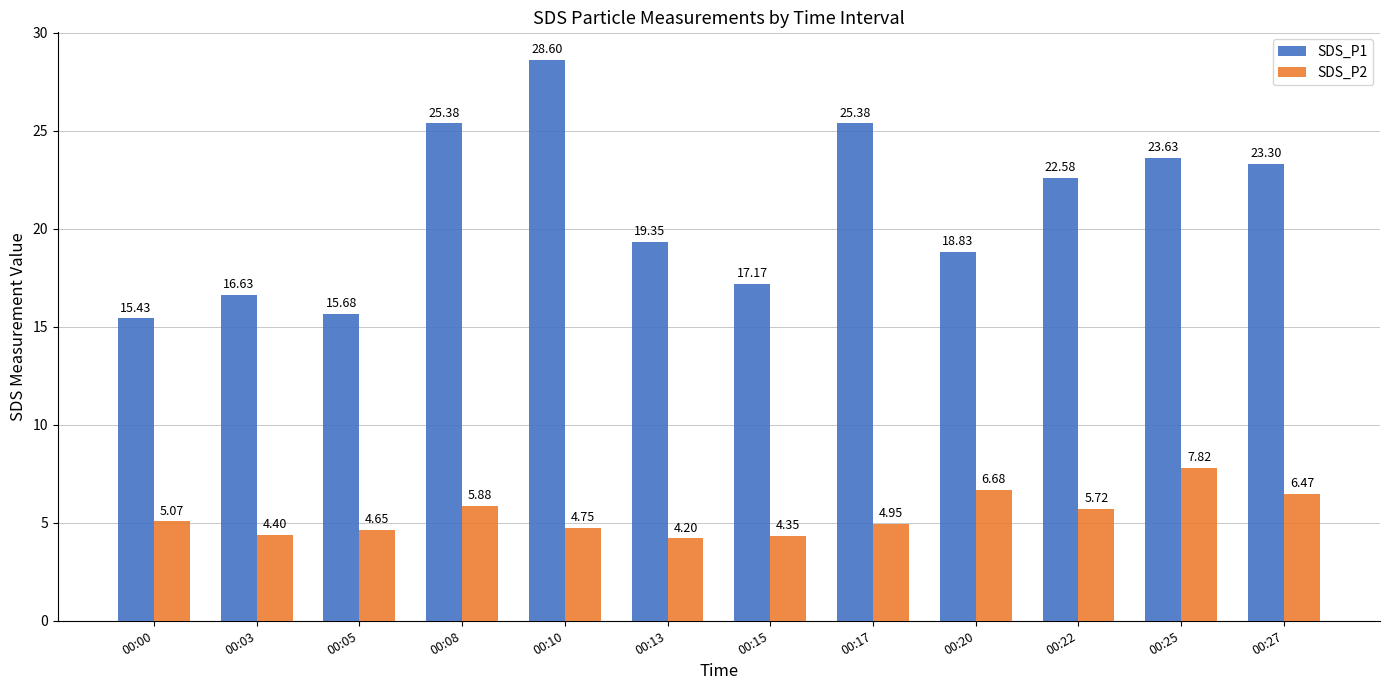

Which series changed the most between 00:03 and 00:20?

SDS_P2